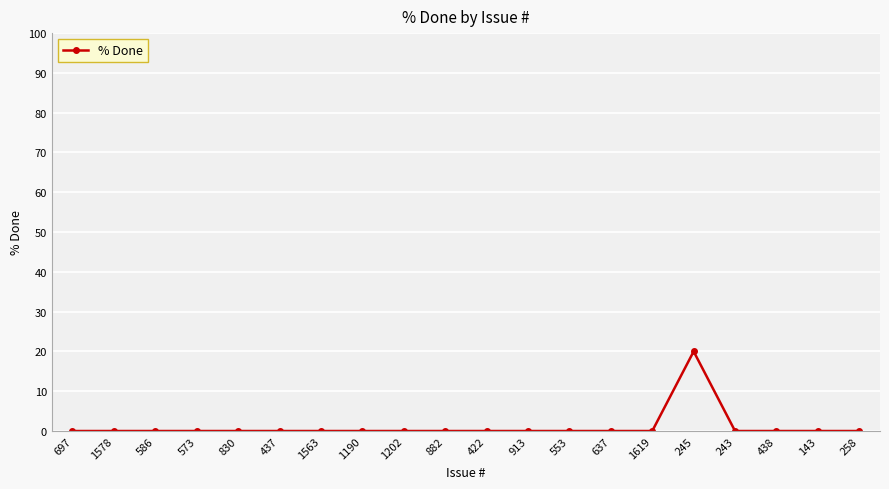

What is the sum of all values?

20